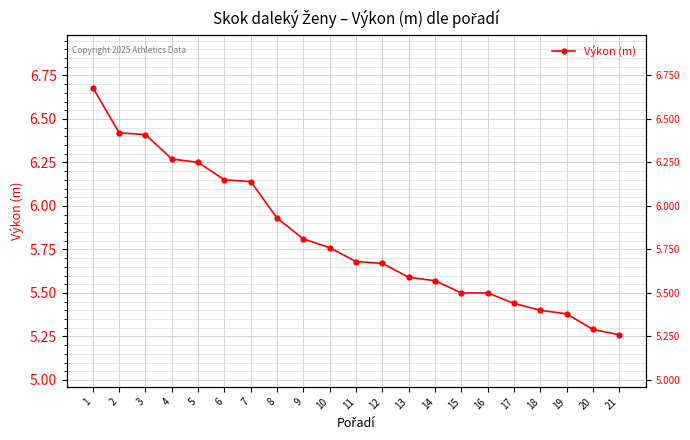

What is the sum of the values at 8 and 11?

11.6